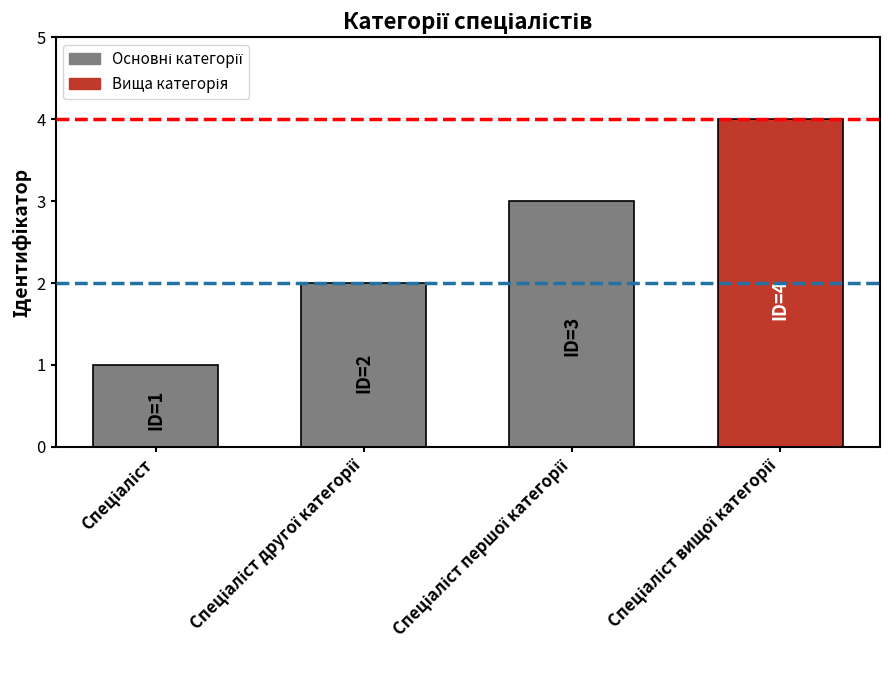

What is the difference between the maximum and minimum values?

3